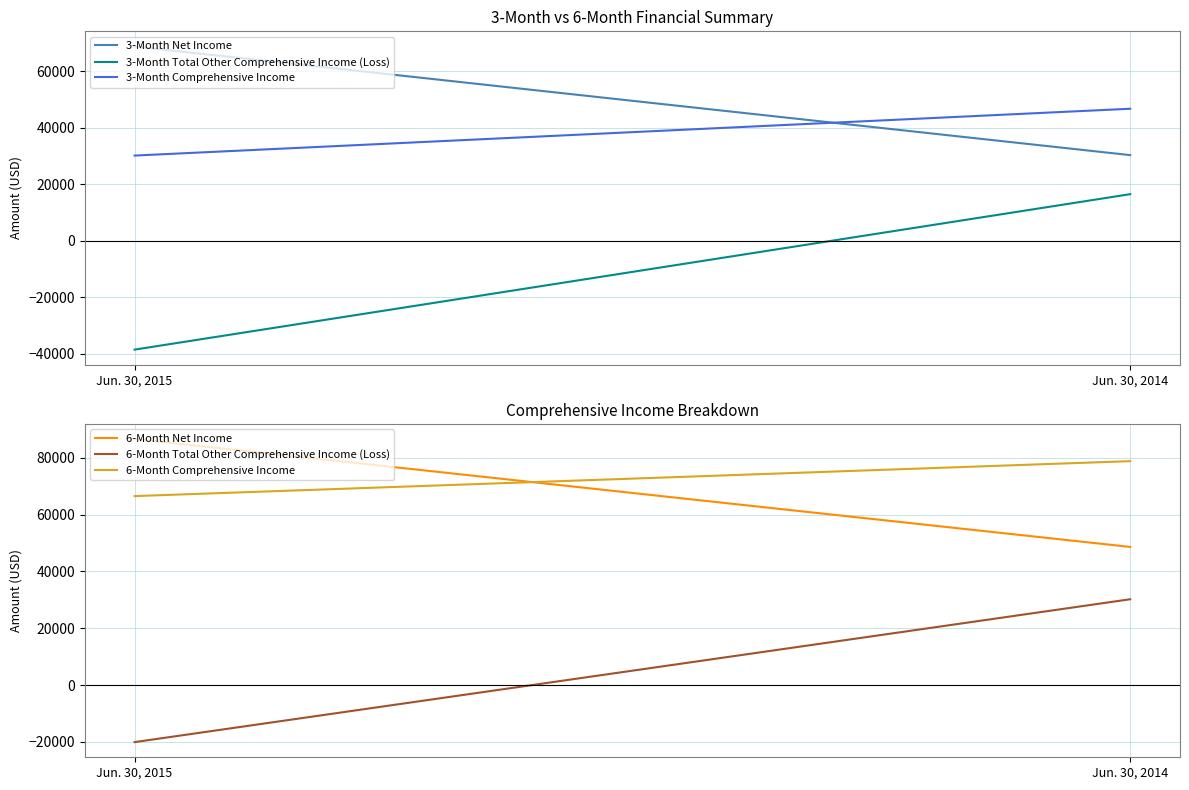

Between Jun. 30, 2015 and Jun. 30, 2014, which series saw the biggest shift?

3-Month Total Other Comprehensive Income (Loss)